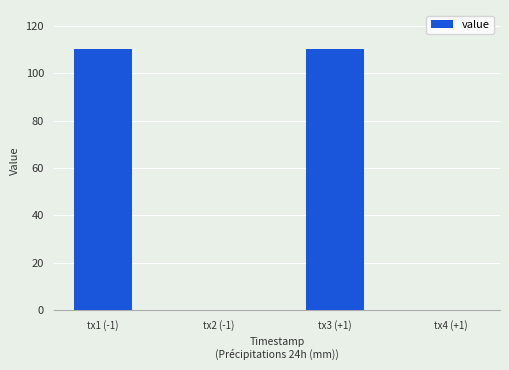

The value at tx3 (+1) is 73.0. True or false?

False